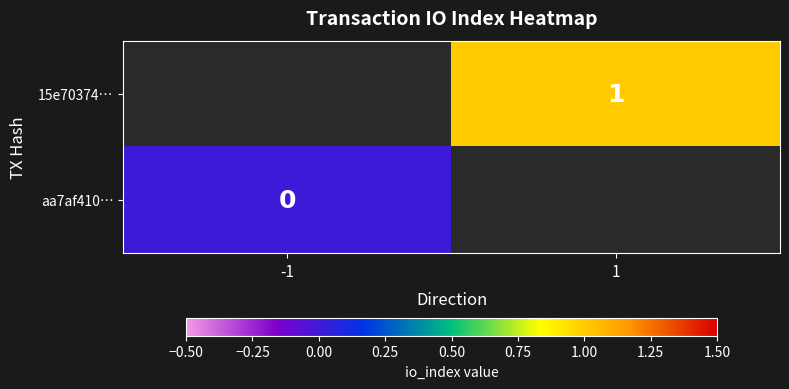

Is it true that 15e70374… equals 1 at 1?

True